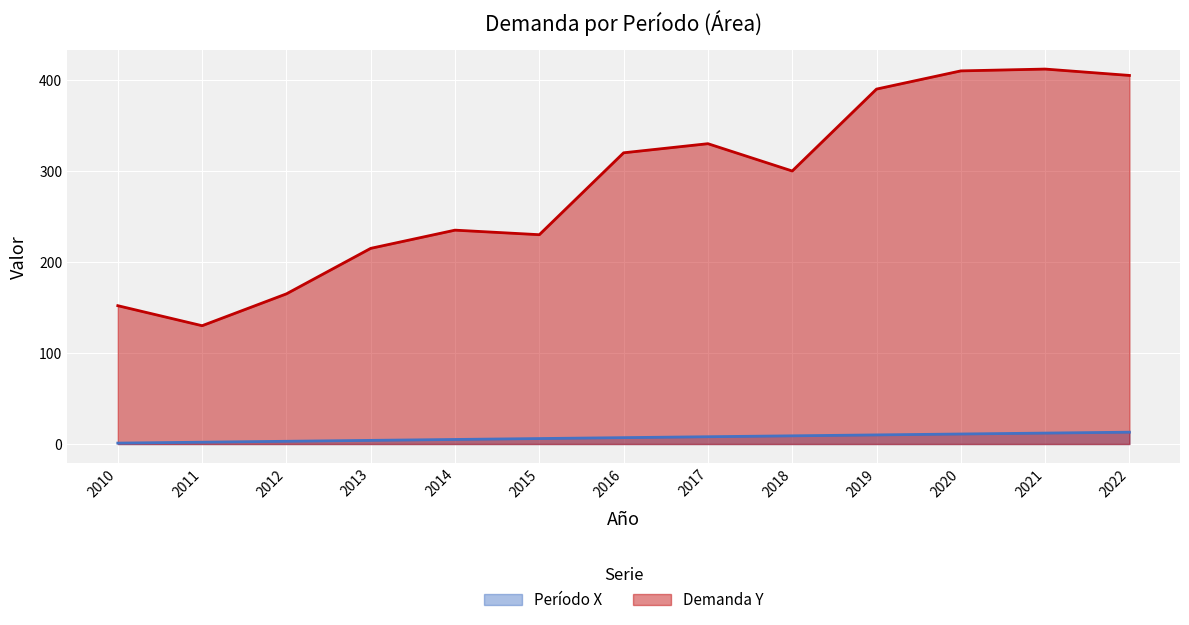

Rank the series at 2019 from highest to lowest value.

Demanda Y, Período X